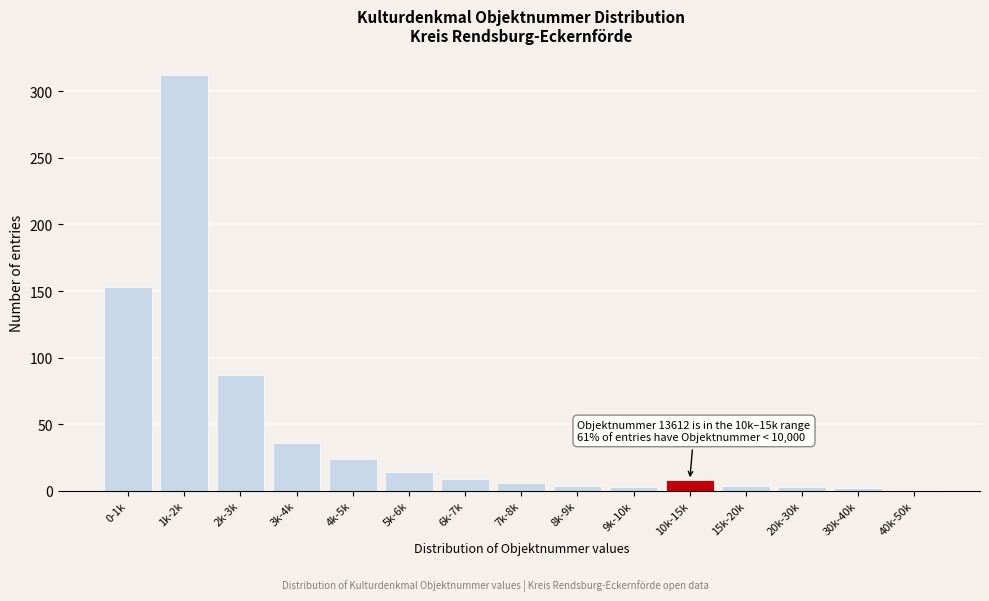

What is the difference between the maximum and minimum values?

311